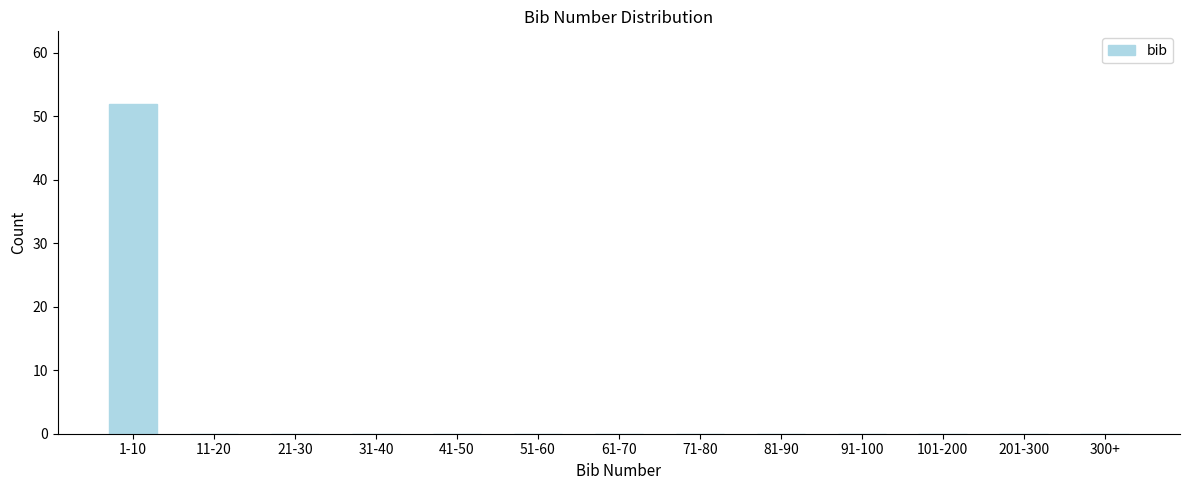

Reading left to right, extract all data points from this chart.

1-10=52	11-20=0	21-30=0	31-40=0	41-50=0	51-60=0	61-70=0	71-80=0	81-90=0	91-100=0	101-200=0	201-300=0	300+=0